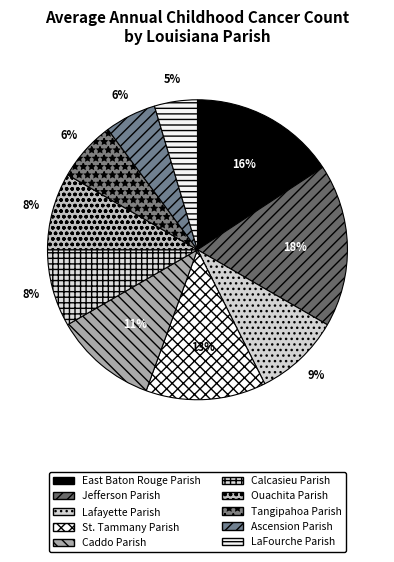

What is the total percentage of Tangipahoa Parish and LaFourche Parish?

11.1%